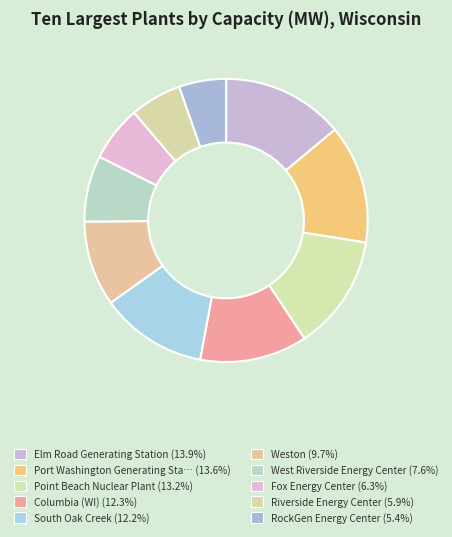

Which category has the smallest portion of the pie?

RockGen Energy Center